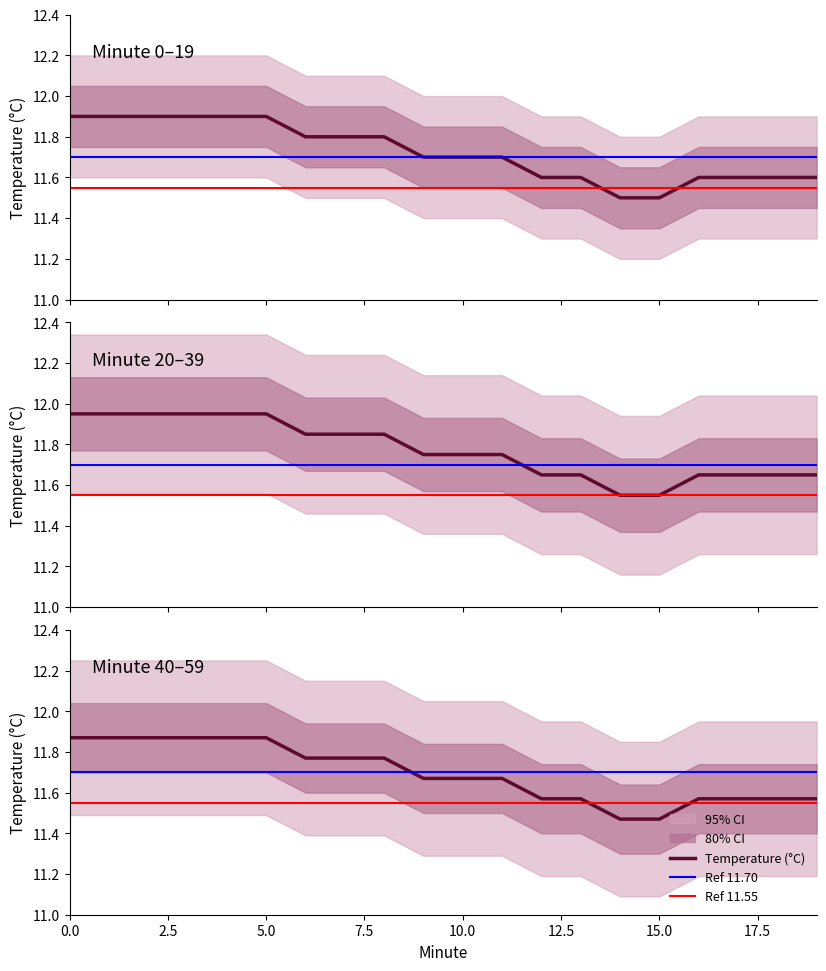

What is the difference between the second highest and second lowest values in the Temperature series?

0.4